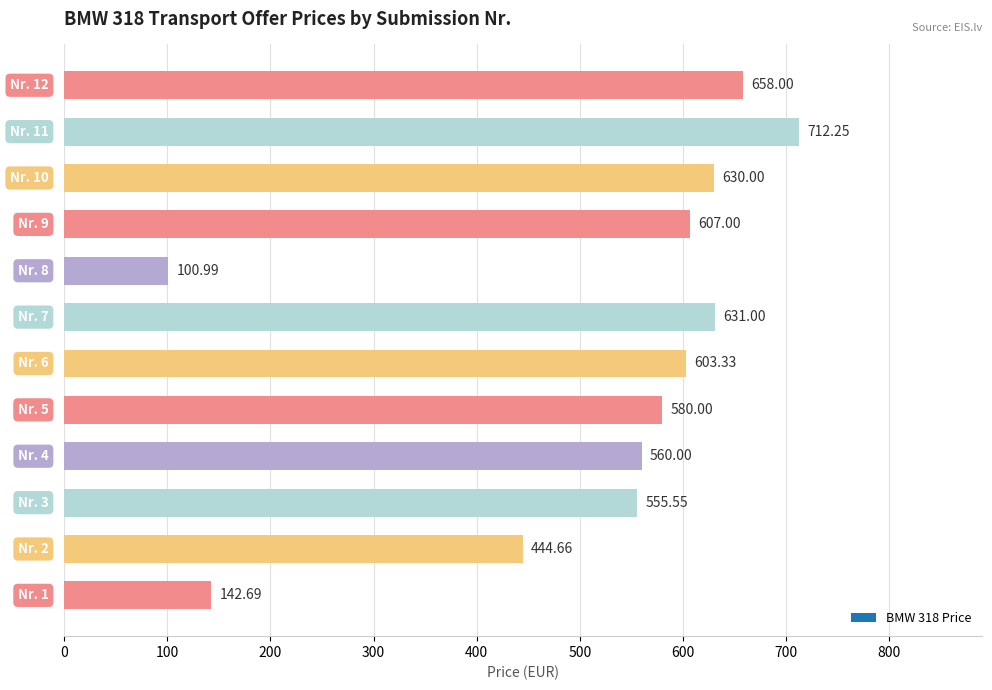

What is the sum of all values?

6225.5